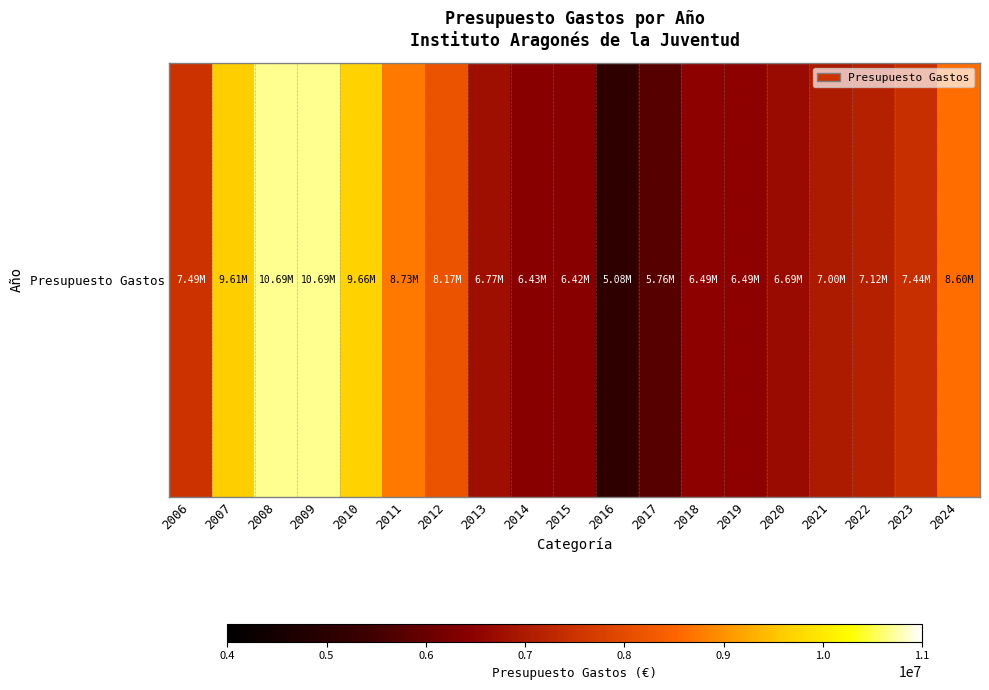

What is the minimum value shown in the chart?

5082400.4